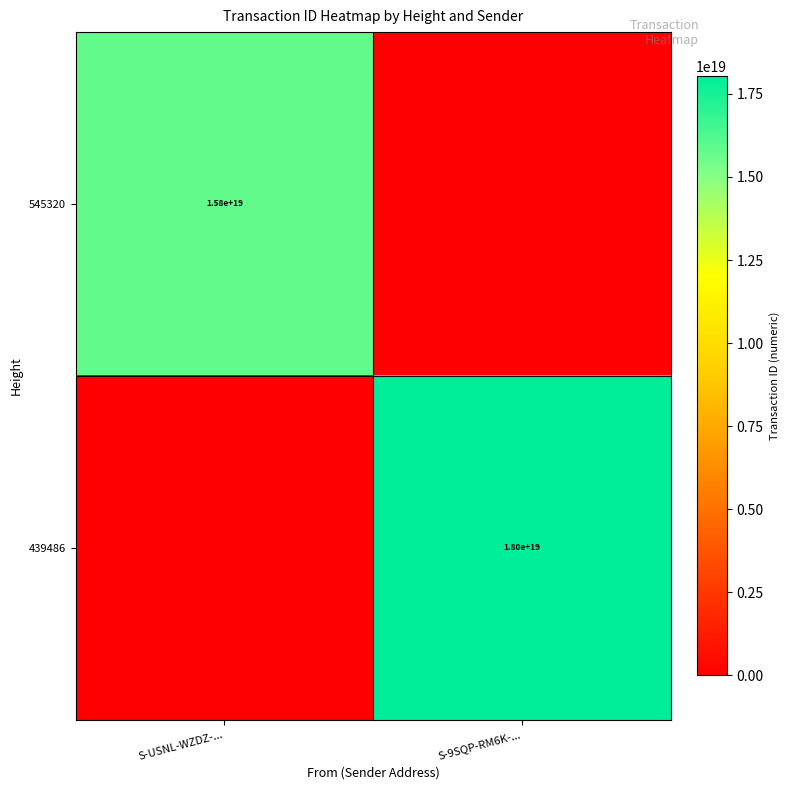

Is the value of 545320 at S-USNL-WZDZ-... greater than the value of 439486 at S-9SQP-RM6K-...?

No